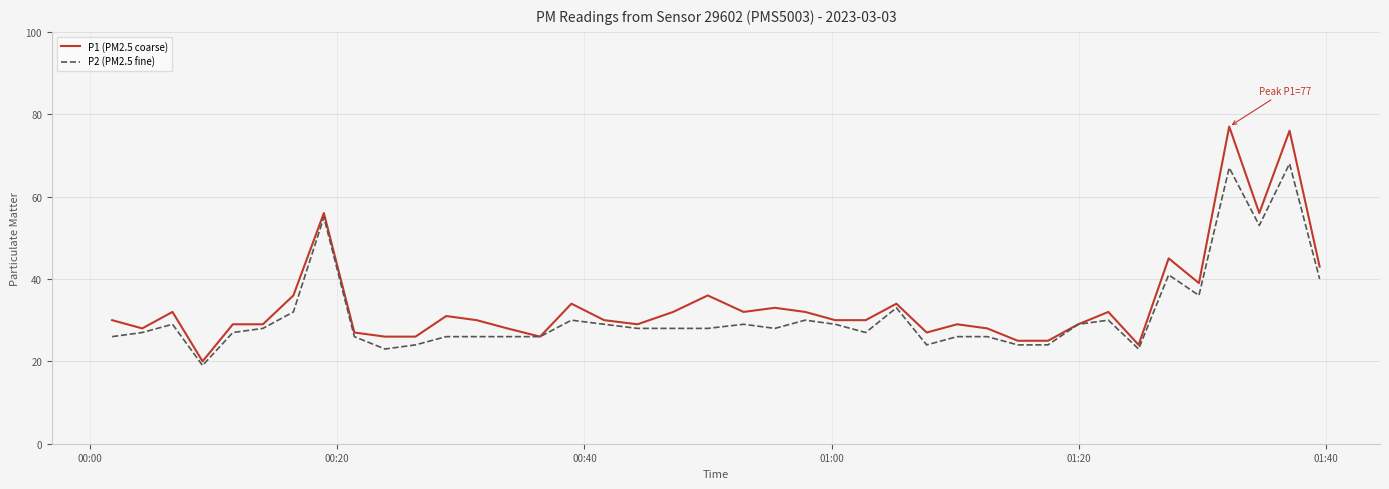

What is the minimum value for P1 (PM2.5 coarse)?

20